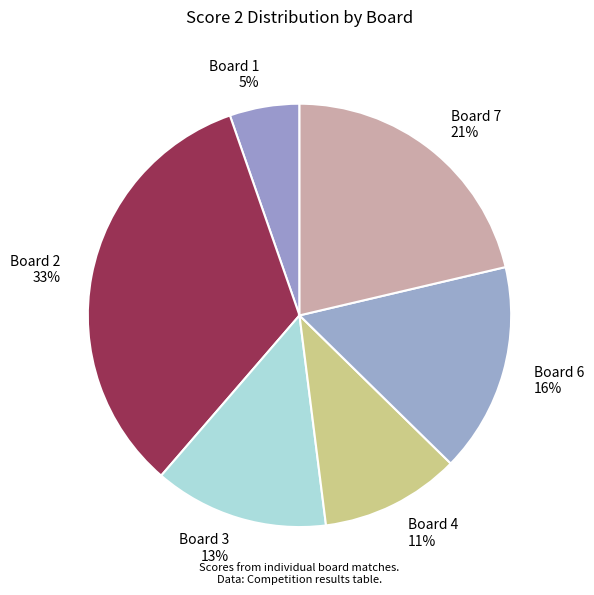

Between Board 4 11% and Board 3 13%, which is larger?

Board 3 13%